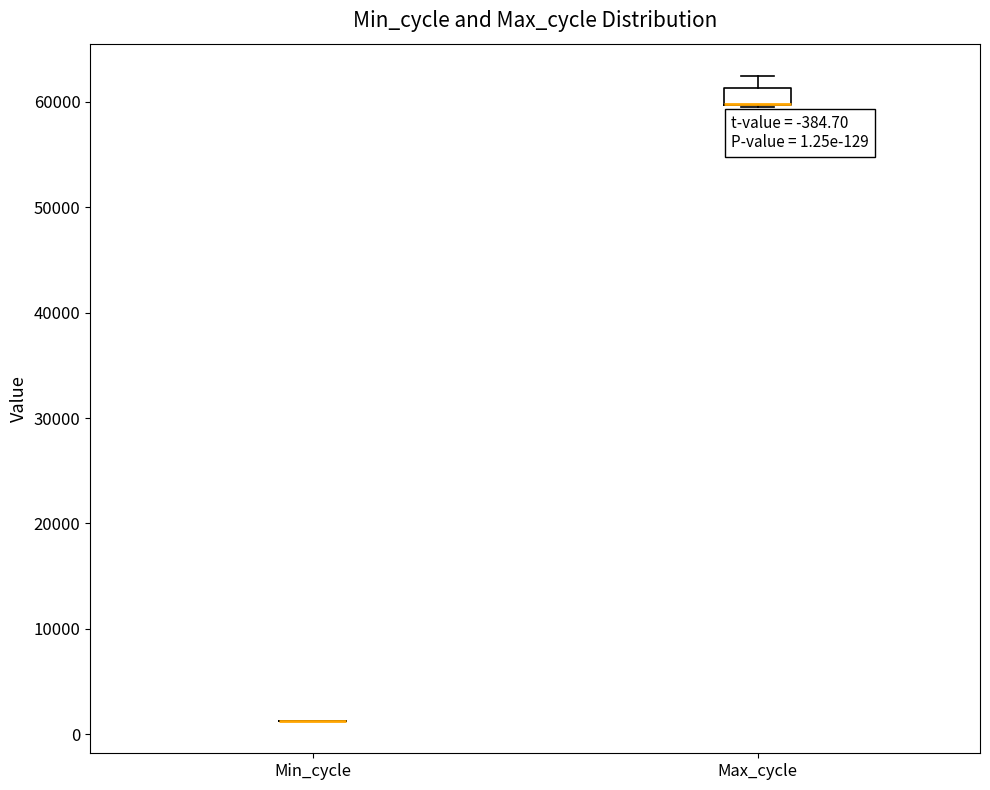

Which box is the tallest, from its lower edge to its upper edge?

Max_cycle